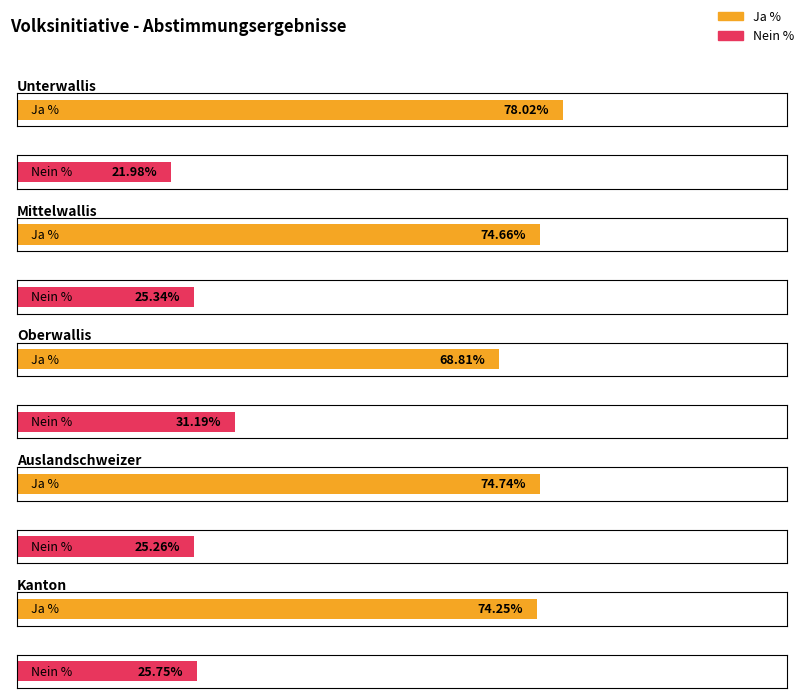

What is the minimum value for Ja %?

68.8